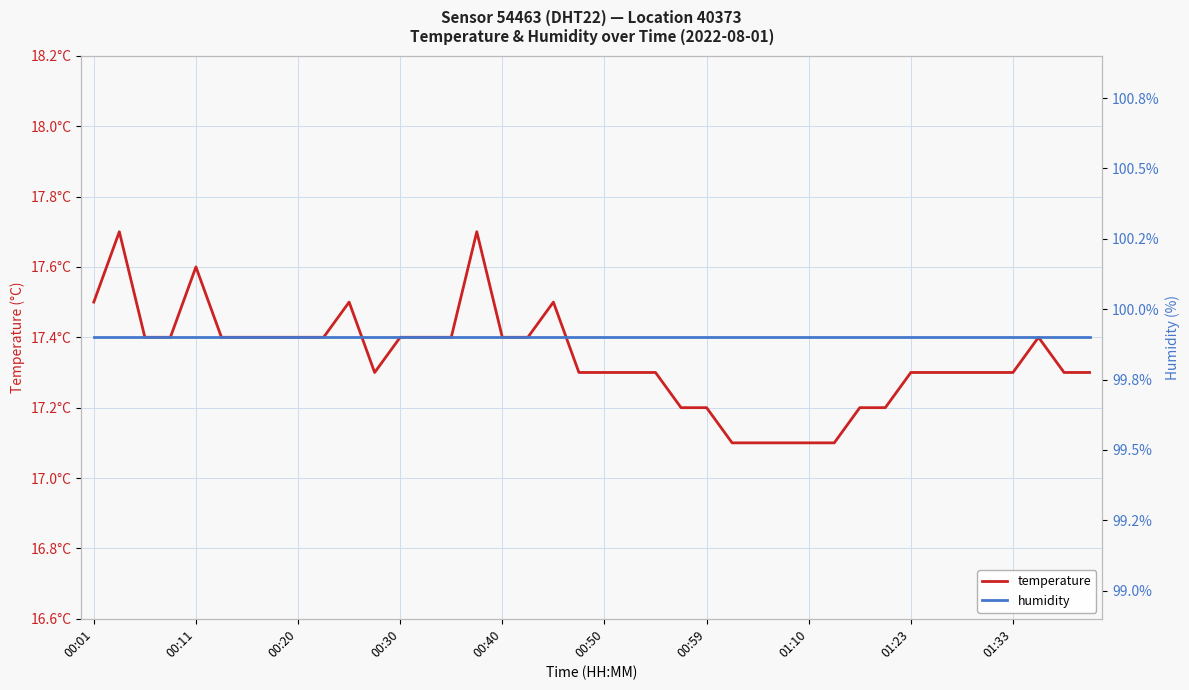

How many data points does each series have?

40